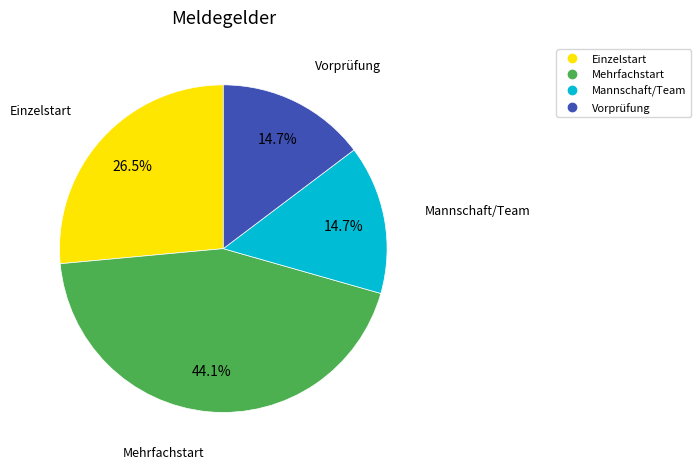

Does Vorprüfung represent more than half of the total?

No